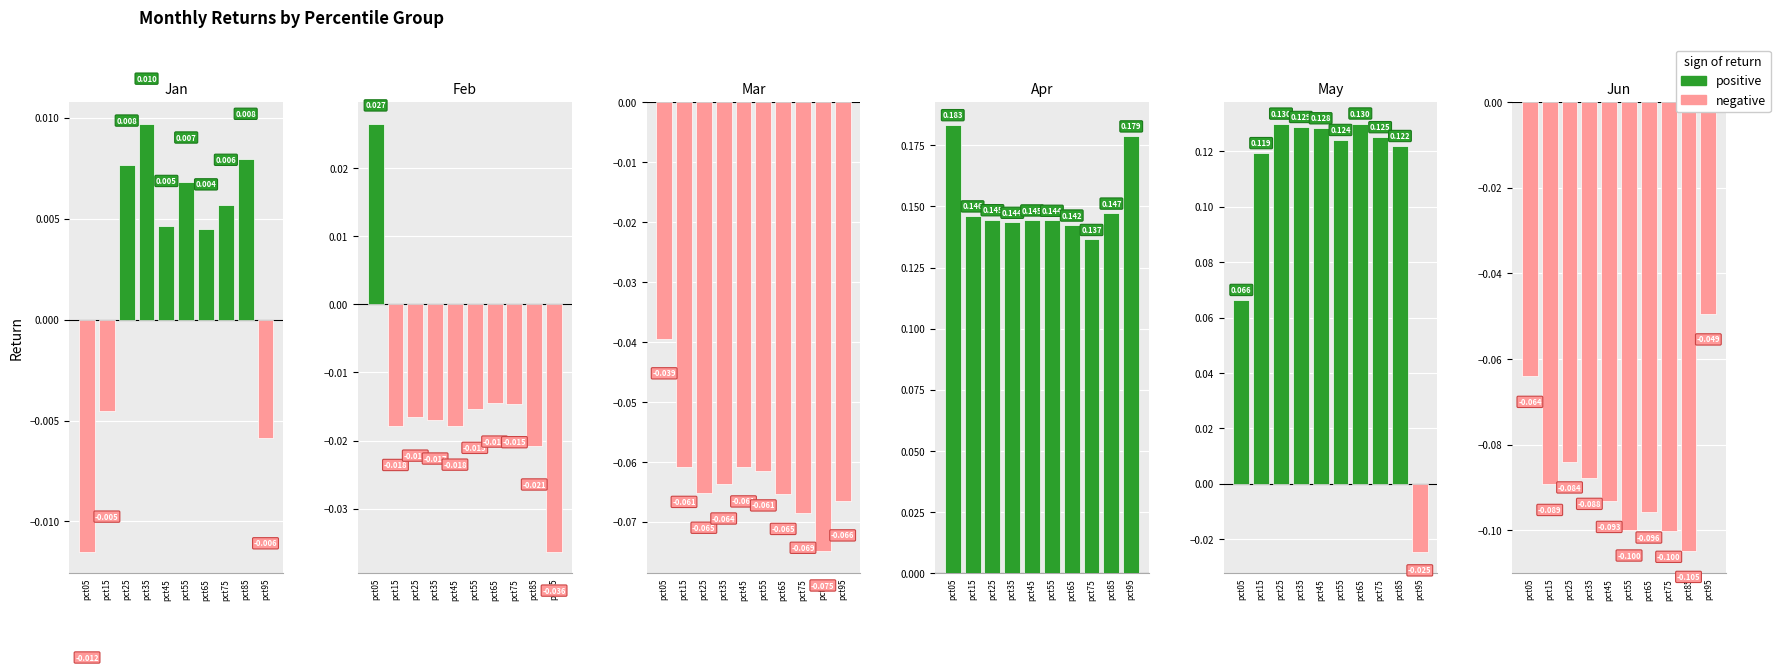

Which series changed the most between pct05 and pct15?

May